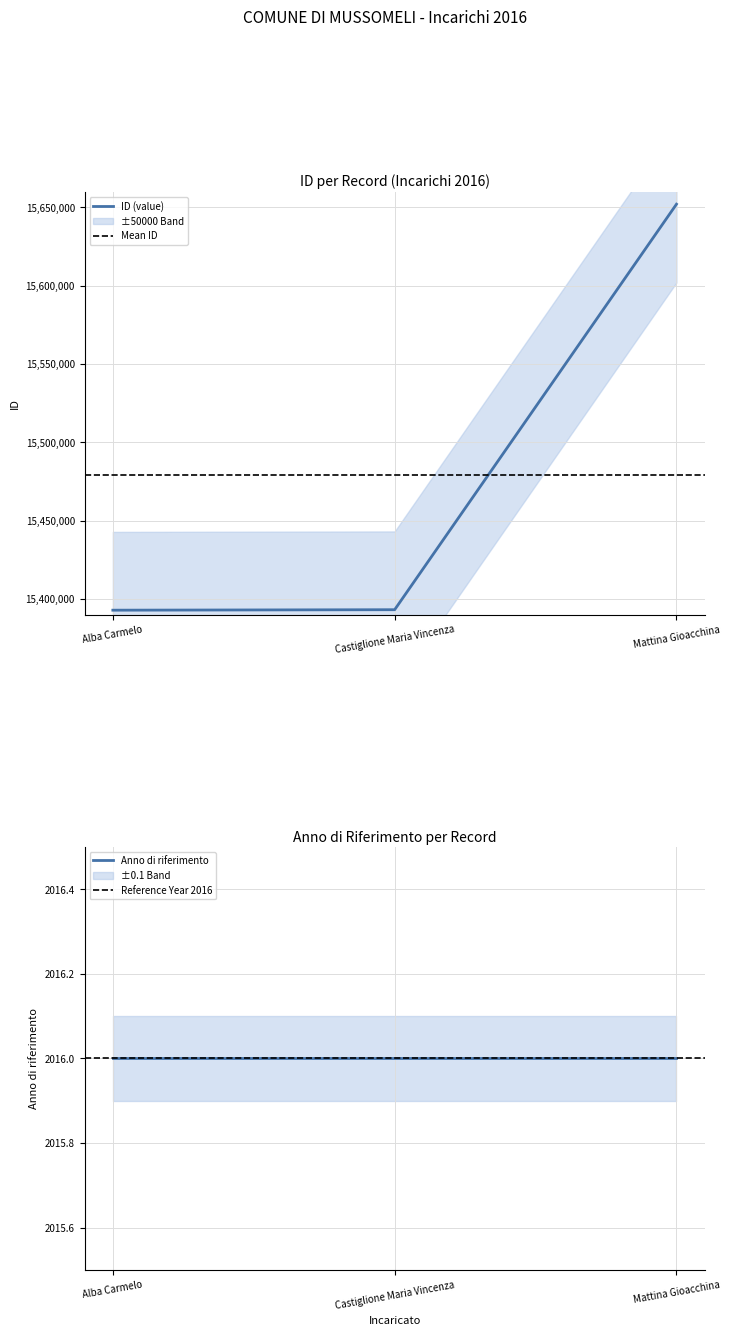

What is the lowest value of the ID (value) series?

15392811